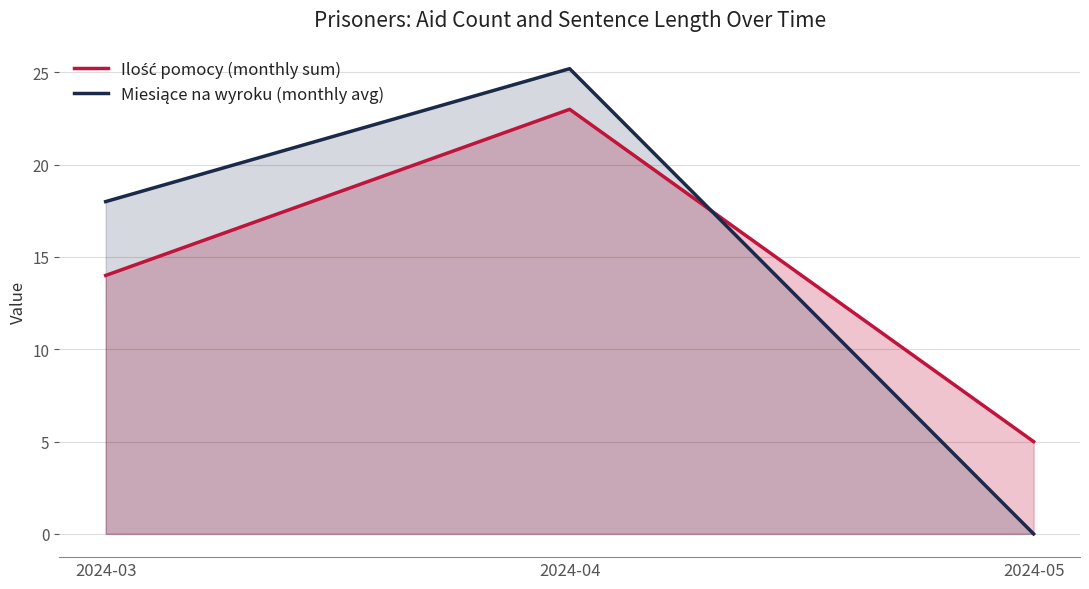

What is the maximum value shown in the chart?

25.2